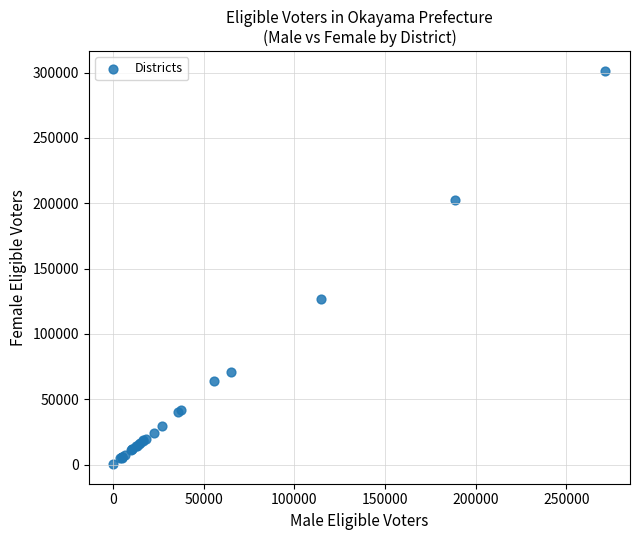

What Y value in the scatter plot is closest to 150807?

126745